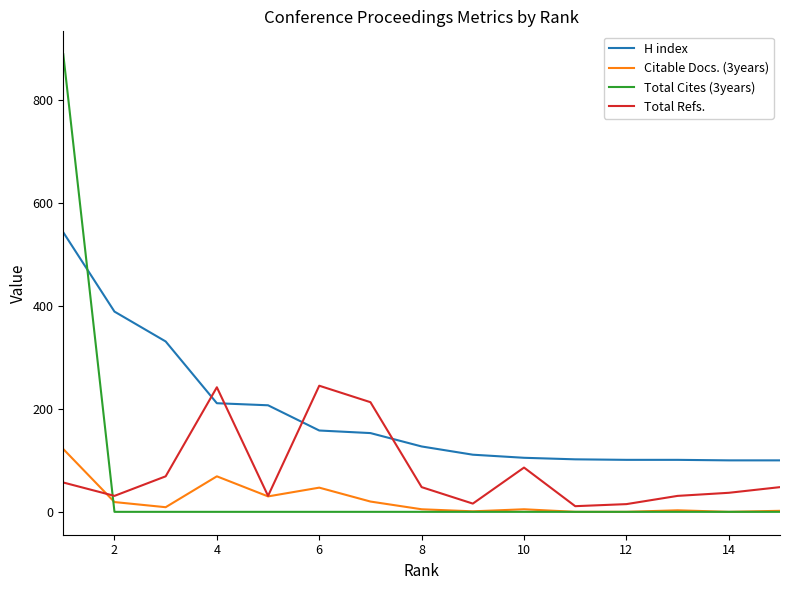

True or false: Total Refs. and Total Cites (3years) intersect in this chart.

True